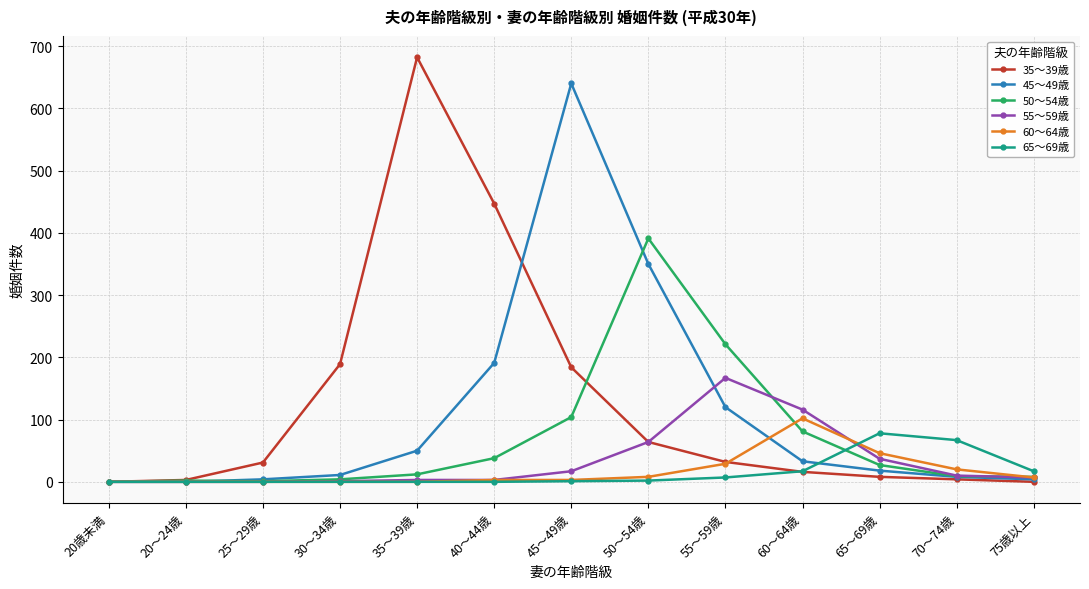

True or false: 55～59歳 has more than 0 points higher than both neighbors.

True